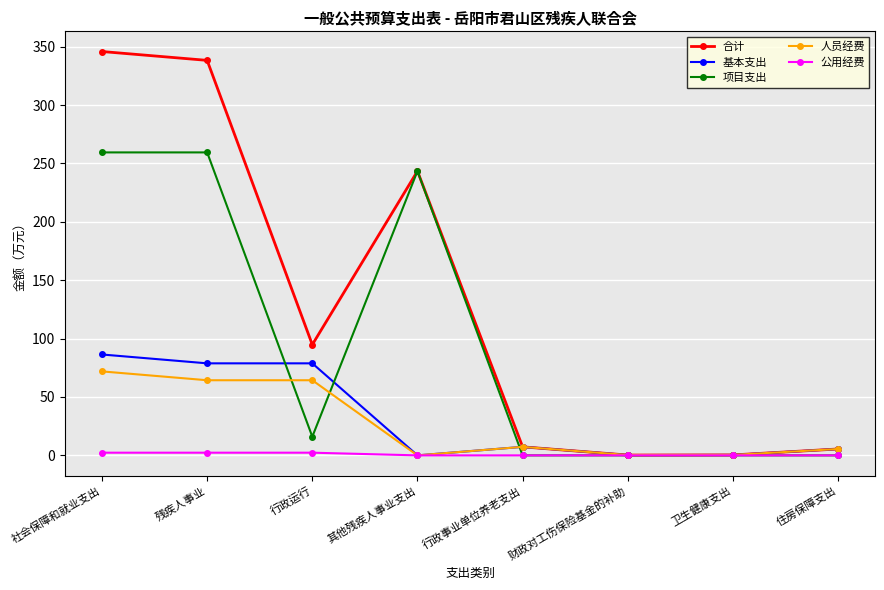

What position from the left is 残疾人事业?

2